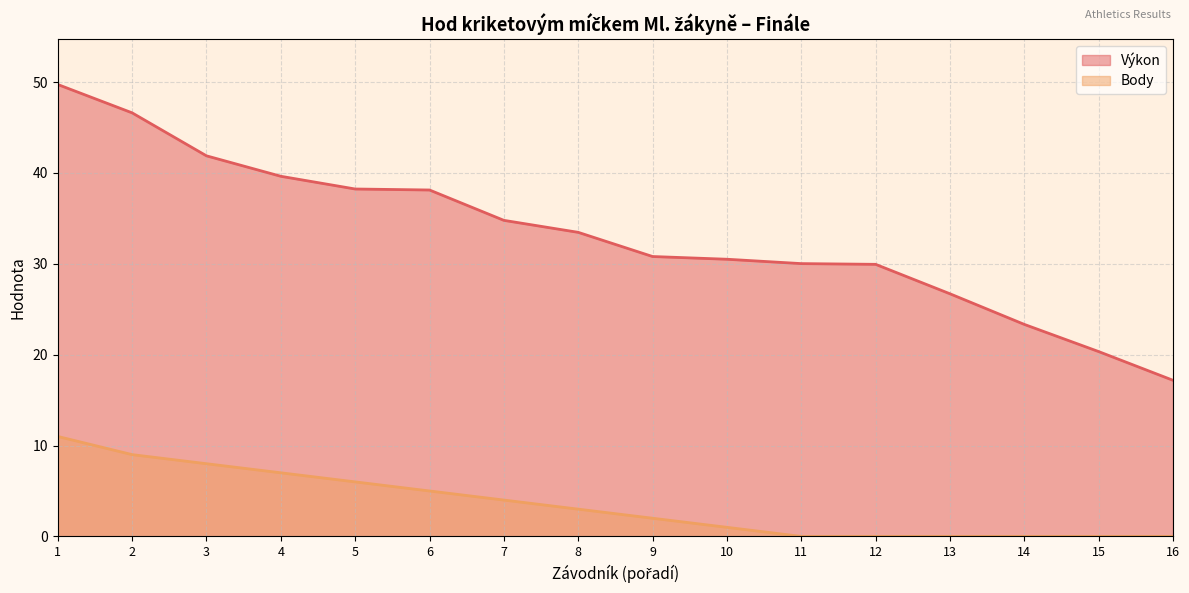

Reading left to right, what are all the values shown in this chart?

Výkon: 49.7	46.6	41.9	39.6	38.2	38.1	34.8	33.5	30.8	30.5	30.0	29.9	26.7	23.3	20.3	17.2
Body: 11.0	9.0	8.0	7.0	6.0	5.0	4.0	3.0	2.0	1.0	0.0	0.0	0.0	0.0	0.0	0.0